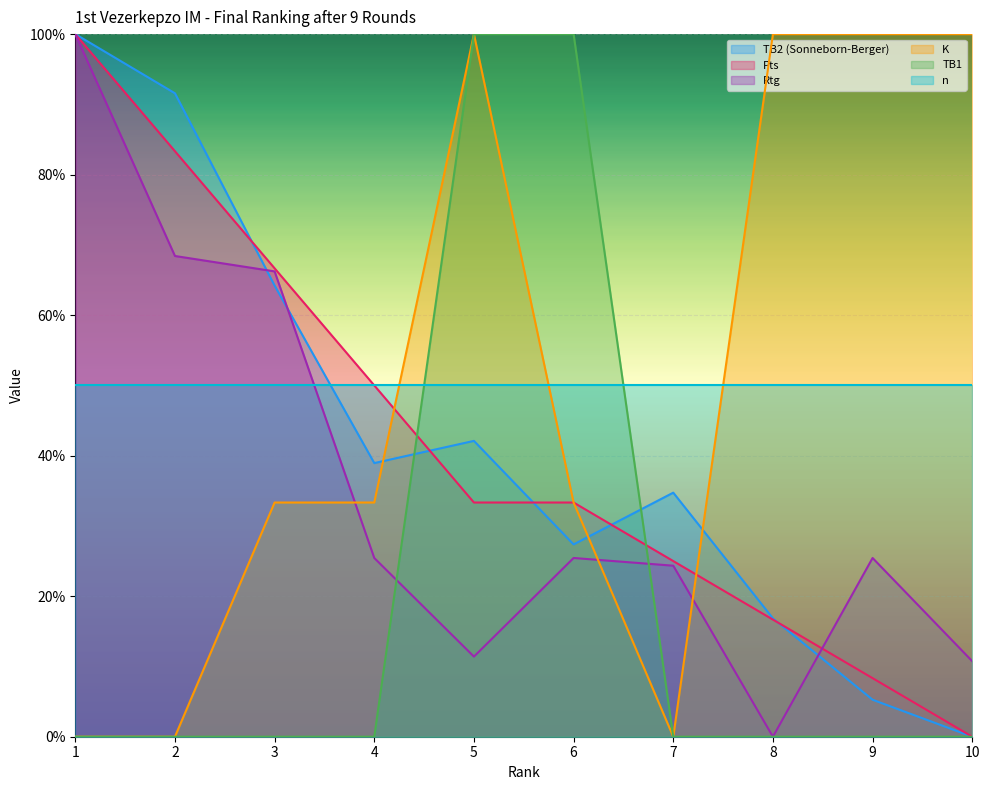

Is the value of Pts at 7 greater than the value of Rtg at 9?

No